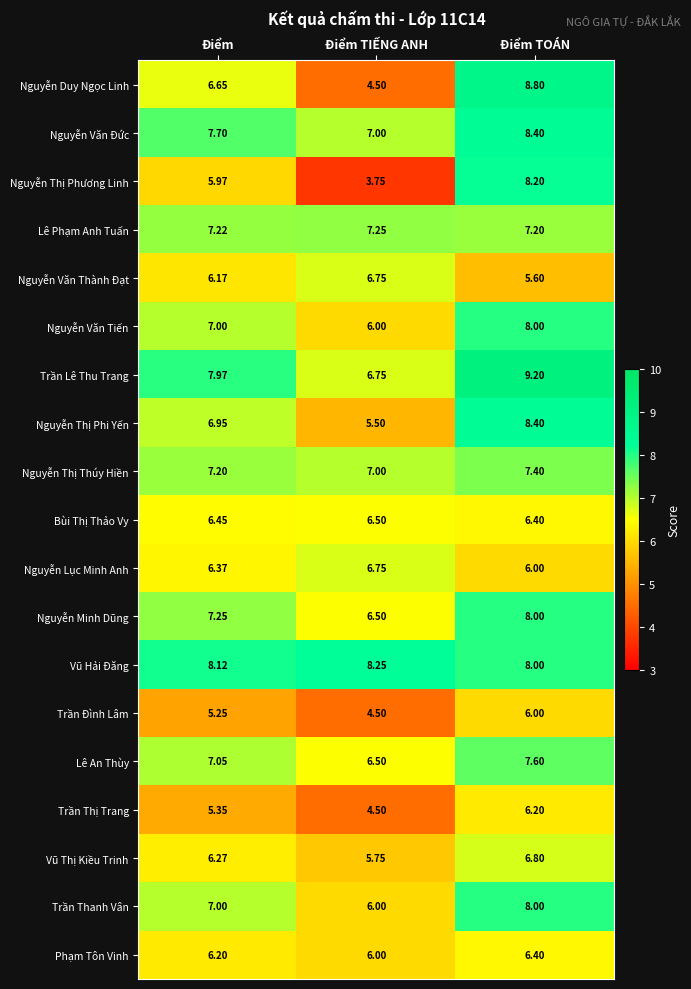

How many series are shown in this chart?

19